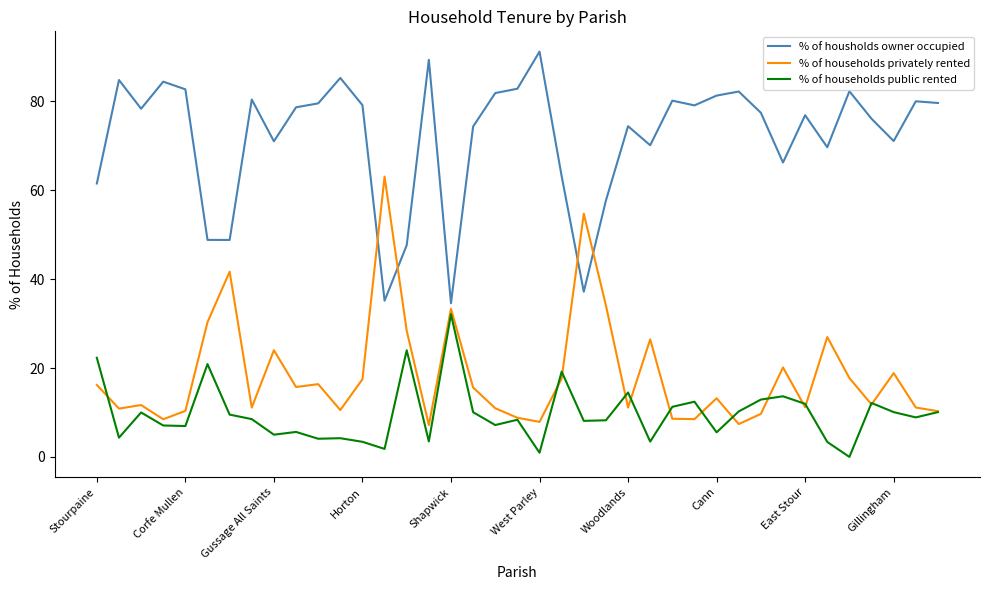

After their last crossing, which series has the higher values: % of households privately rented or % of housholds owner occupied?

% of housholds owner occupied